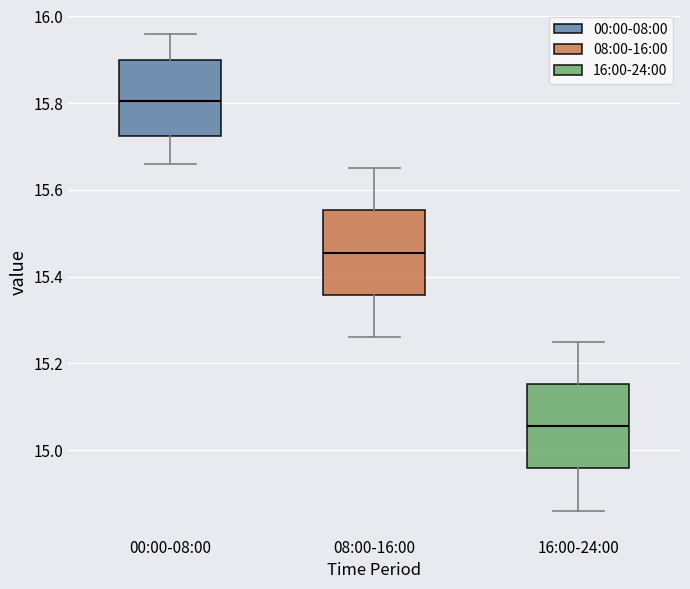

Reading left to right, transcribe this box plot: for each box, give where its median line is, the range the box spans, and where its two whiskers end, as read against the y-axis. The values are not printed on the chart, so give them approximately, as read against the axis.

00:00-08:00: median 15.80, box 15.72 to 15.90, whiskers 15.66 to 15.96
08:00-16:00: median 15.46, box 15.36 to 15.56, whiskers 15.26 to 15.66
16:00-24:00: median 15.06, box 14.96 to 15.16, whiskers 14.86 to 15.26